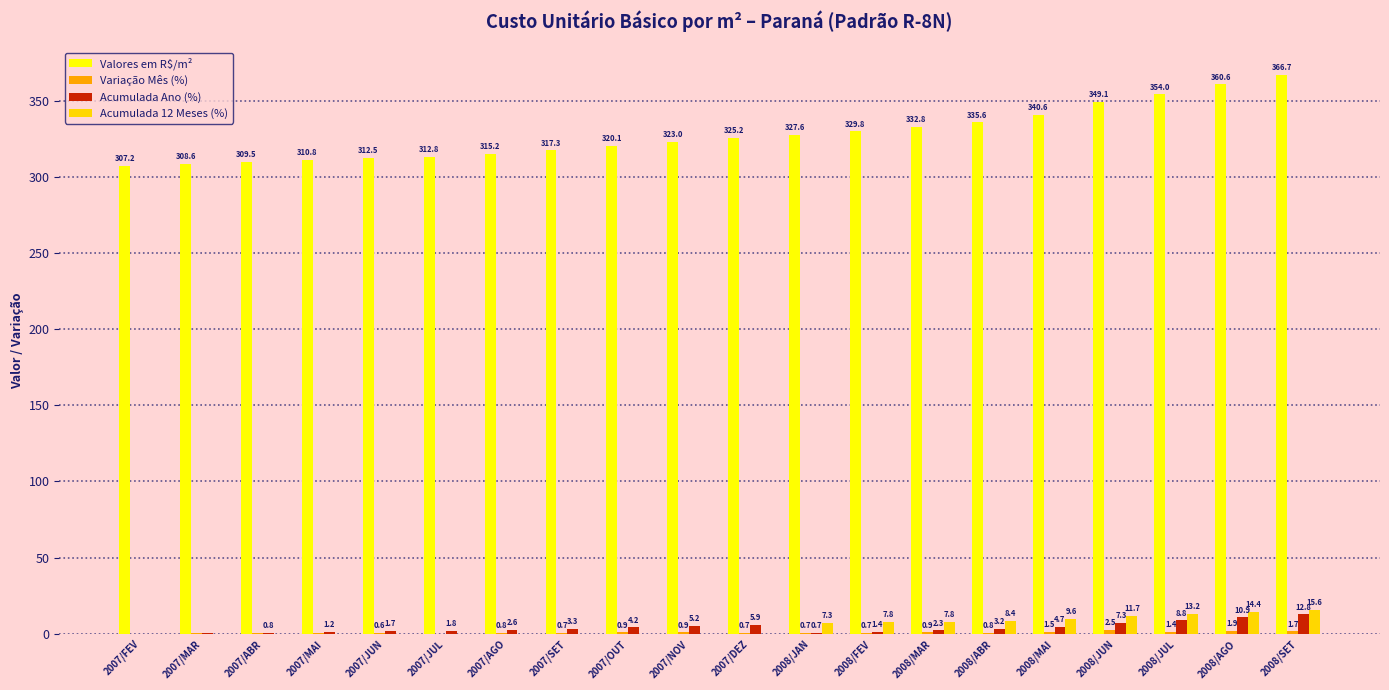

Where does the Valores em R$/m² series first go above 325?

2007/DEZ